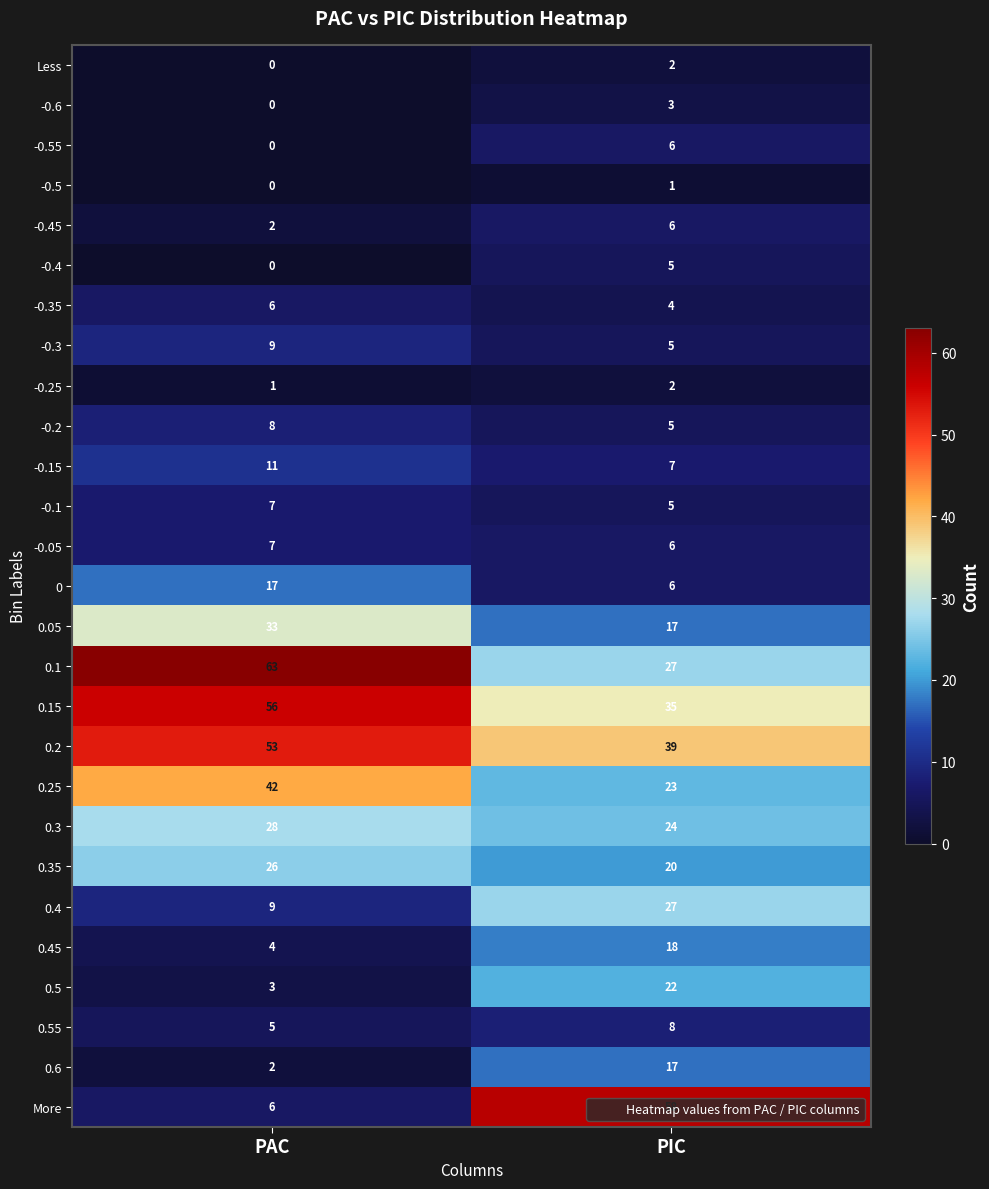

Is it true that -0.5 equals 1 at PIC?

True